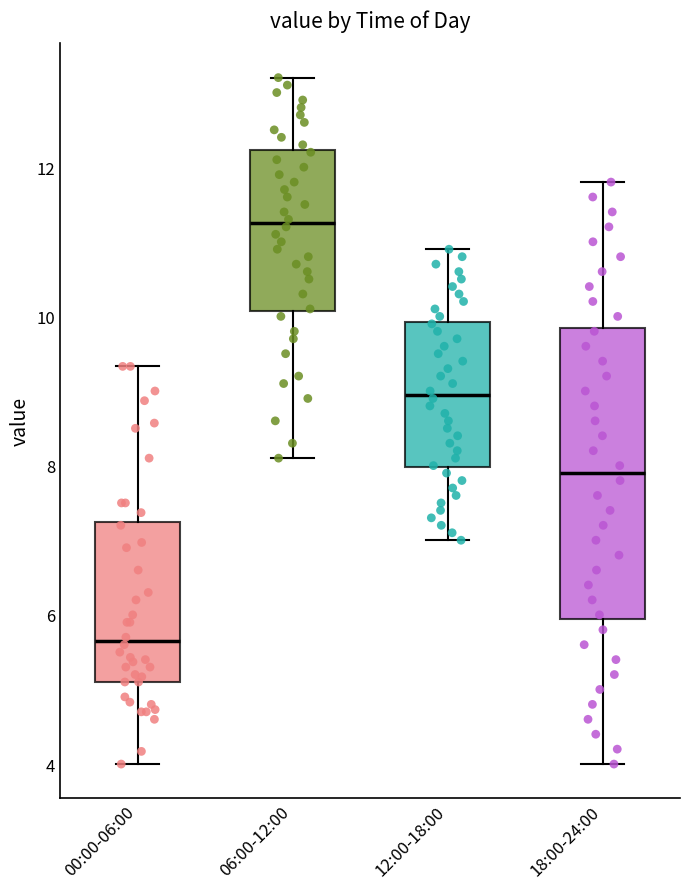

Reading left to right, read every box against the y-axis: the position of its median line, the range the box covers, and the ends of its whiskers. The values are not printed on the chart, so give them approximately, as read against the axis.

00:00-06:00: median 5.6, box 5.2 to 7.2, whiskers 4.0 to 9.4
06:00-12:00: median 11.2, box 10.0 to 12.2, whiskers 8.2 to 13.2
12:00-18:00: median 9.0, box 8.0 to 10.0, whiskers 7.0 to 11.0
18:00-24:00: median 8.0, box 6.0 to 9.8, whiskers 4.0 to 11.8